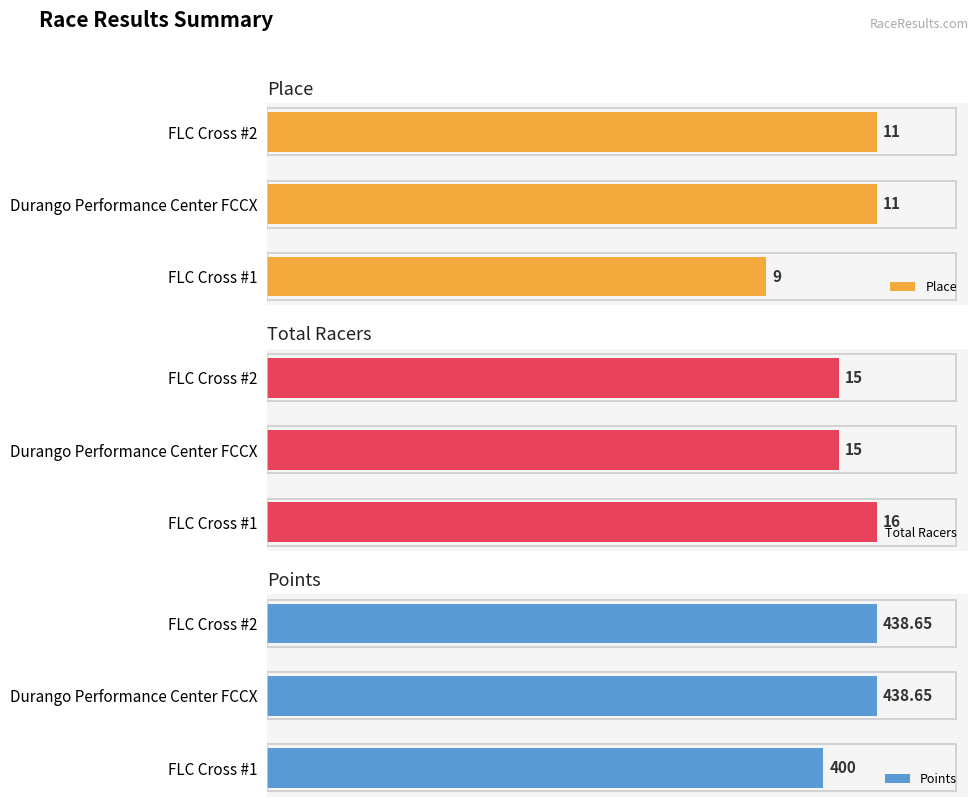

Where is Place nearest to the value 10?

FLC Cross #1